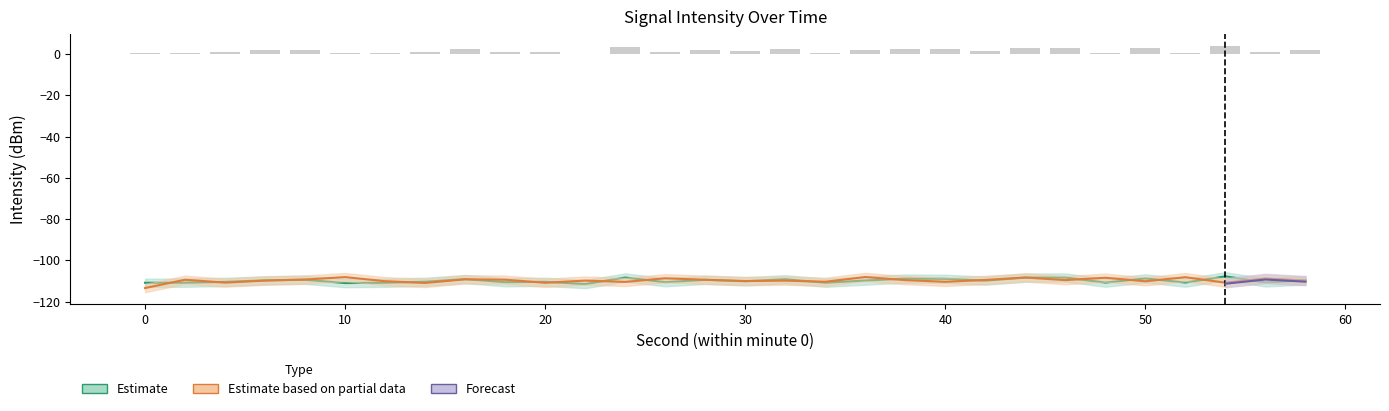

Where is intensity_mean nearest to the value -109?

40